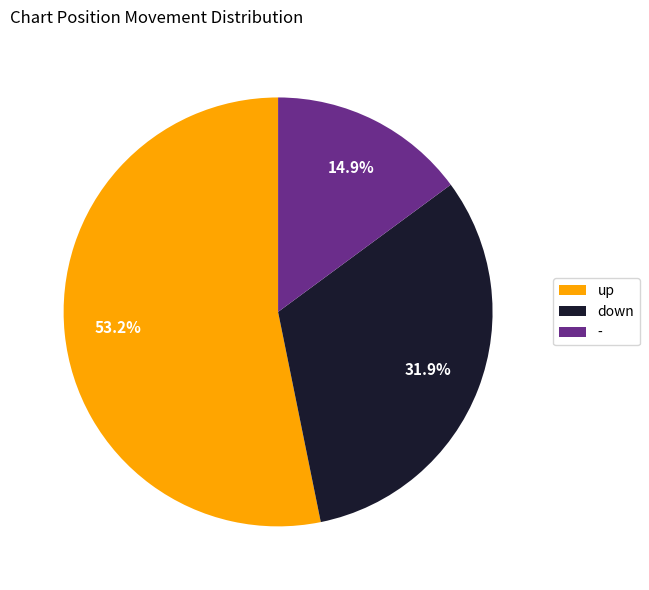

How many slices are in this pie chart?

3